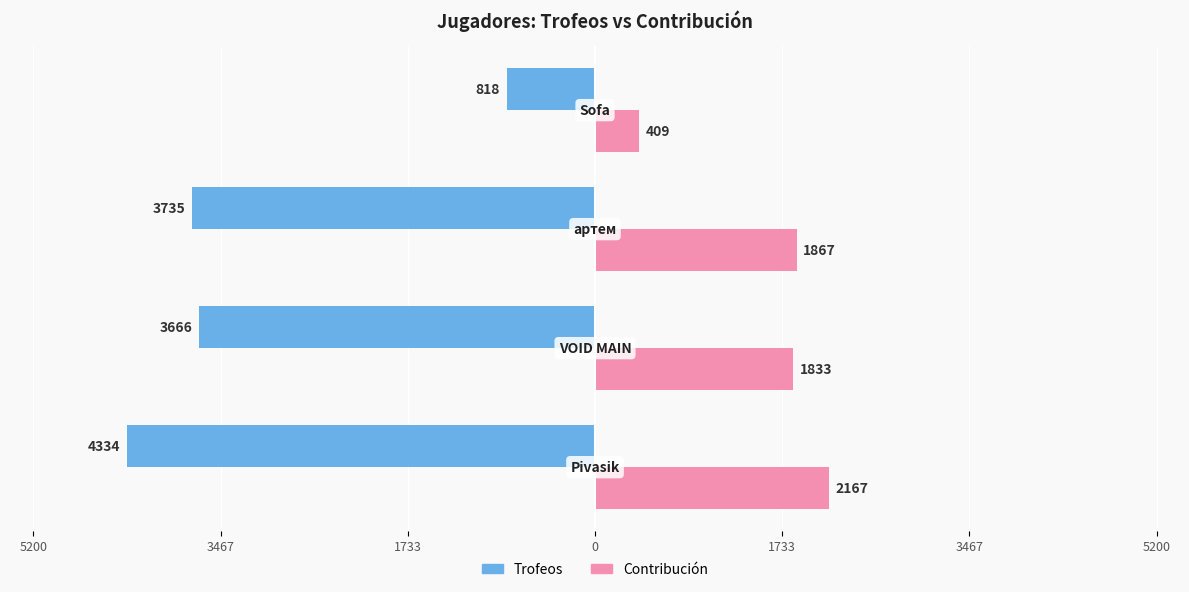

What are all the series names shown in the legend?

Trofeos, Contribución